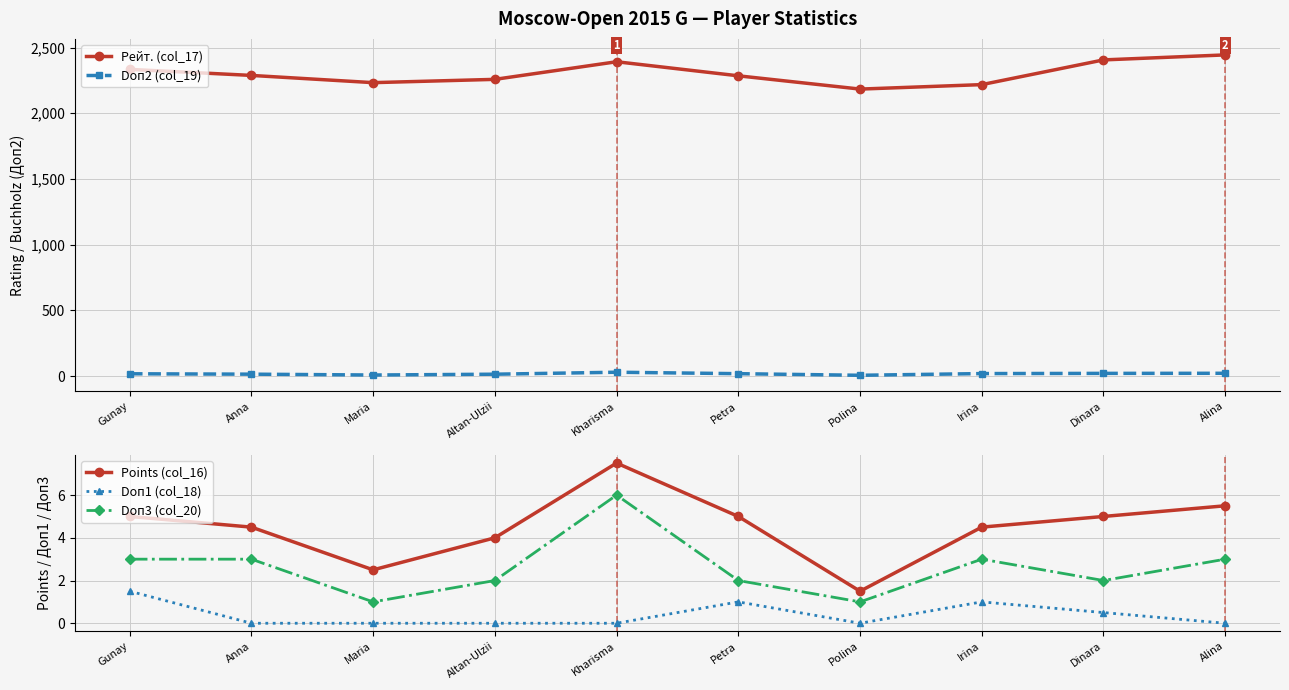

True or false: Doп1 (col_18) and Points (col_16) cross at least once.

False